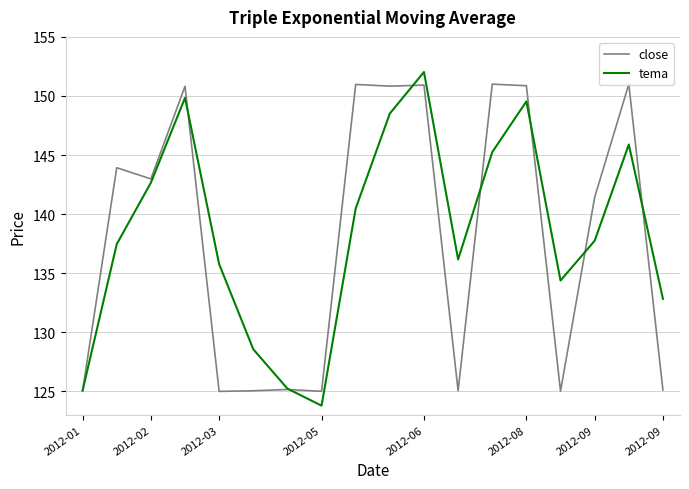

What is the maximum value shown in the chart?

152.0